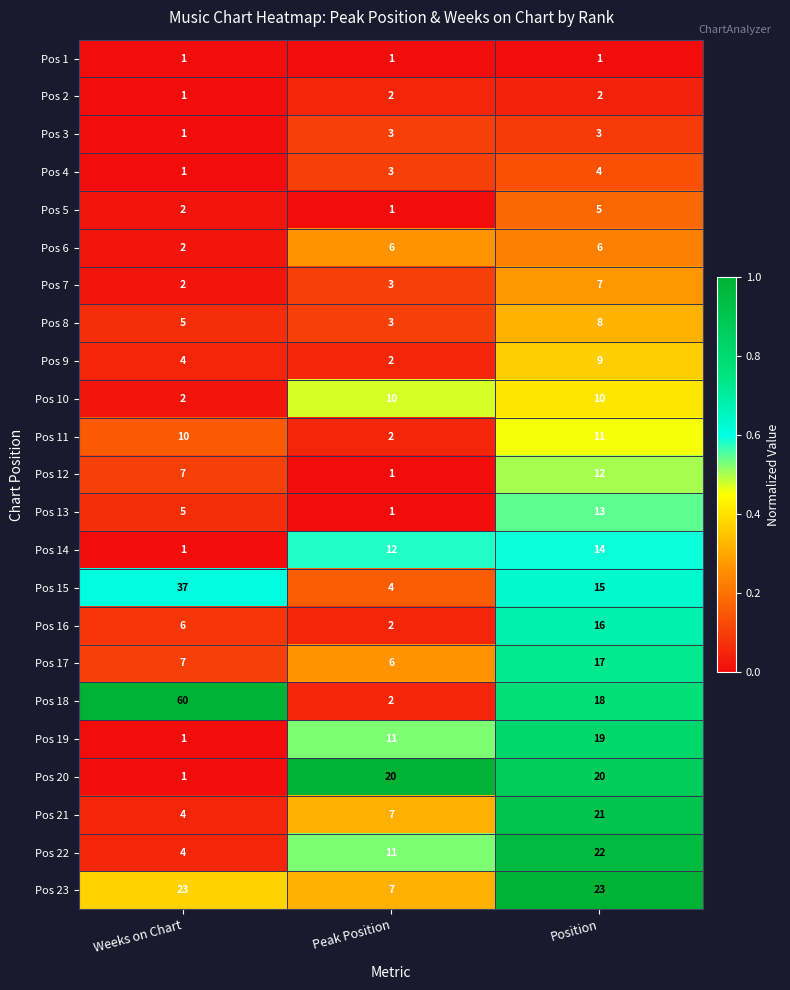

What is the sum of all Pos 15 values?

56